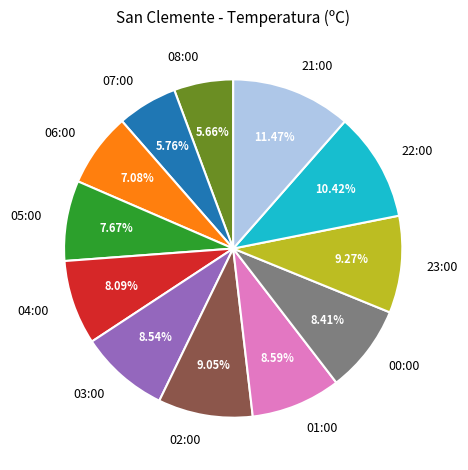

What percentage is the 07:00 slice, to the nearest percent?

6%